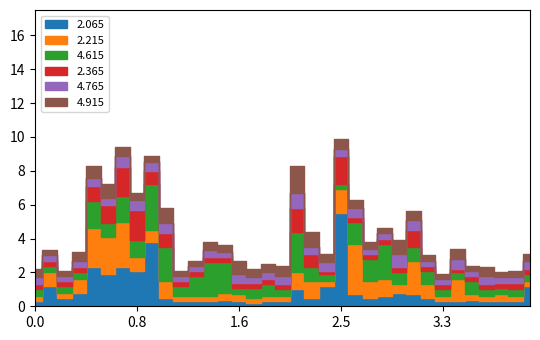

True or false: 4.765 has a value of 0.7 at 00:40.

False